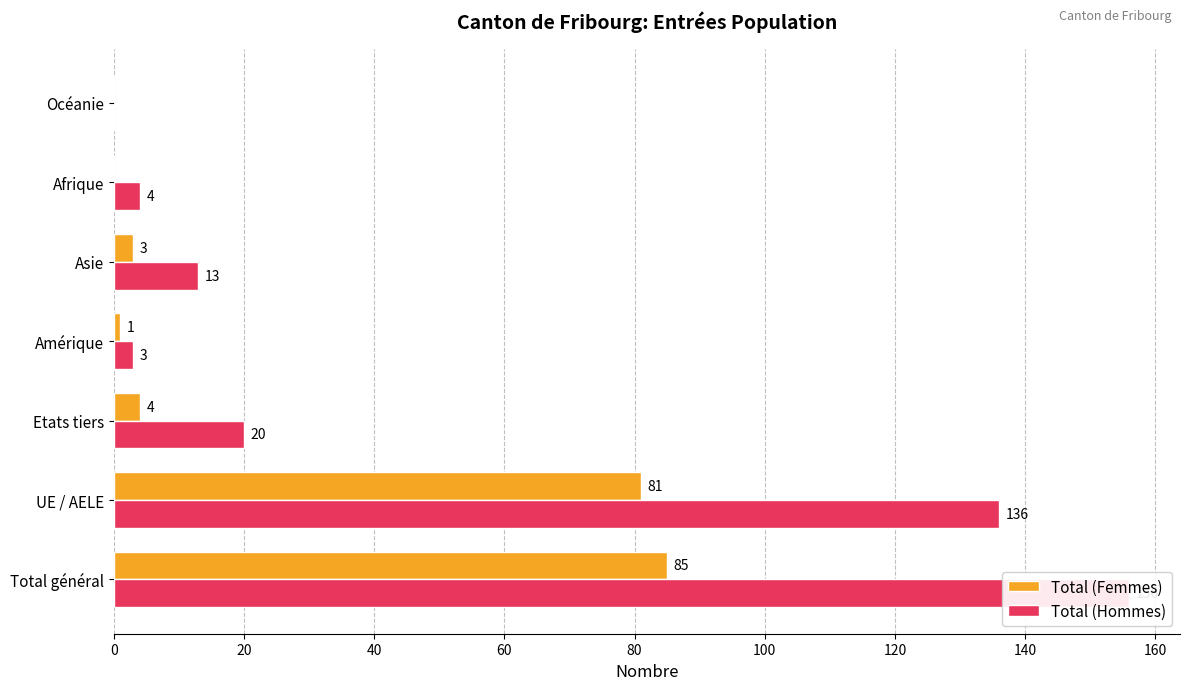

Where is Total (Hommes) nearest to the value 78?

UE / AELE